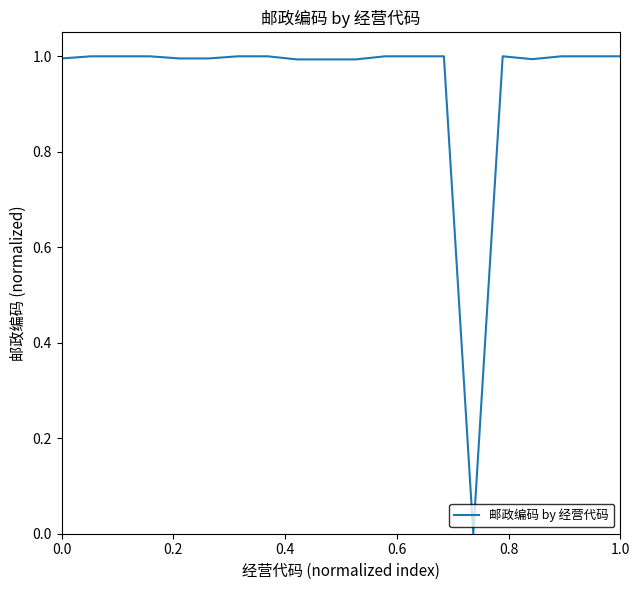

What is the difference between the maximum and minimum values?

1.0